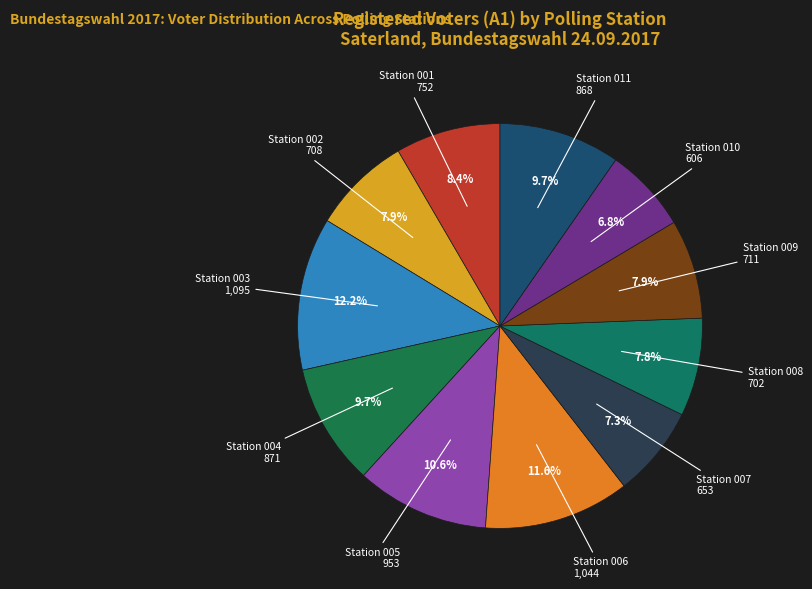

Which slice is the largest?

003